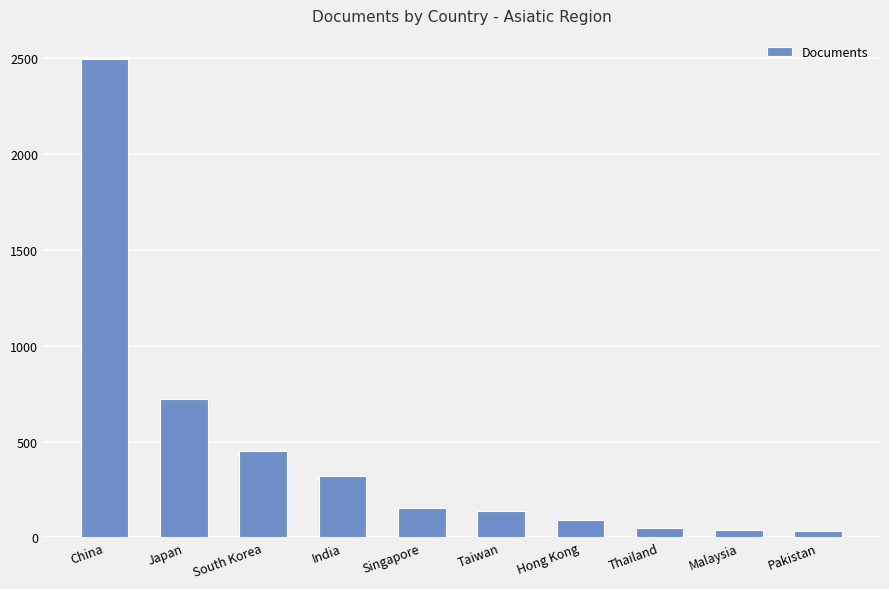

Where is the data nearest to the value 1264?

Japan